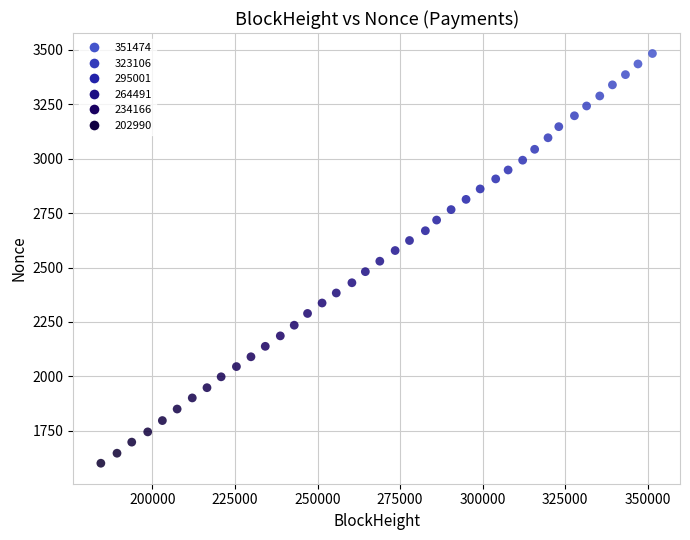

What is the range of Y values (max minus min)?

1882